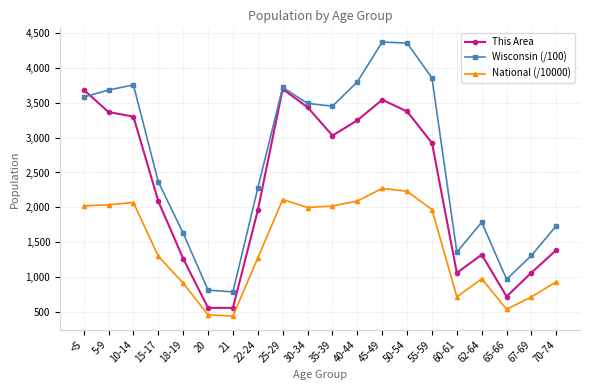

True or false: Wisconsin (/100) and This Area intersect in this chart.

True